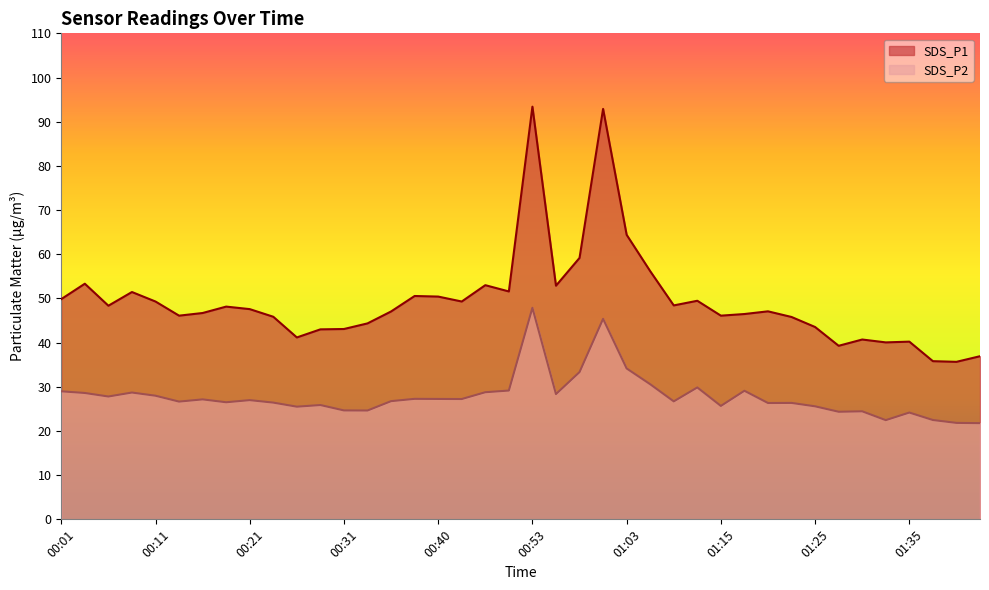

The SDS_P2 series shows 9.9 at 01:08. True or false?

False